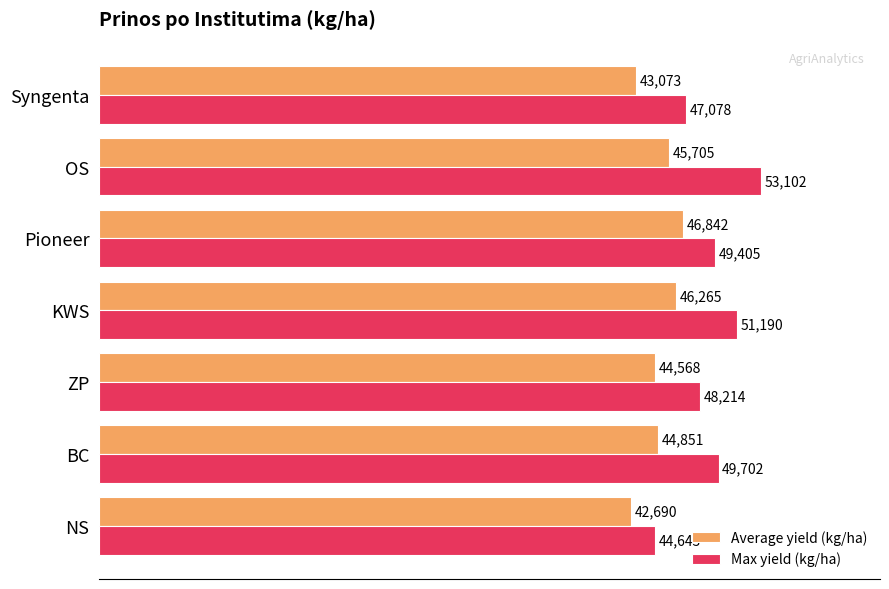

At how many categories does at least one series exceed 47320?

5